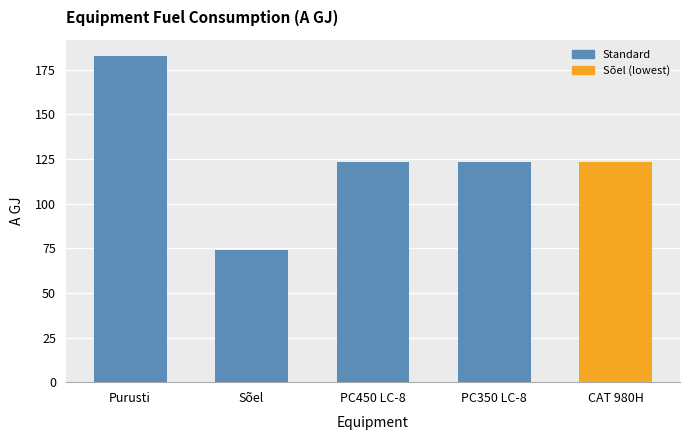

What is the change in value from Sõel to CAT 980H?

+49.3